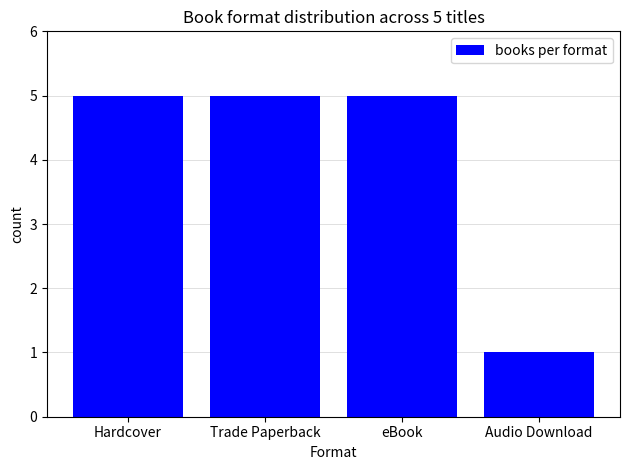

The value at Hardcover is 5. True or false?

True